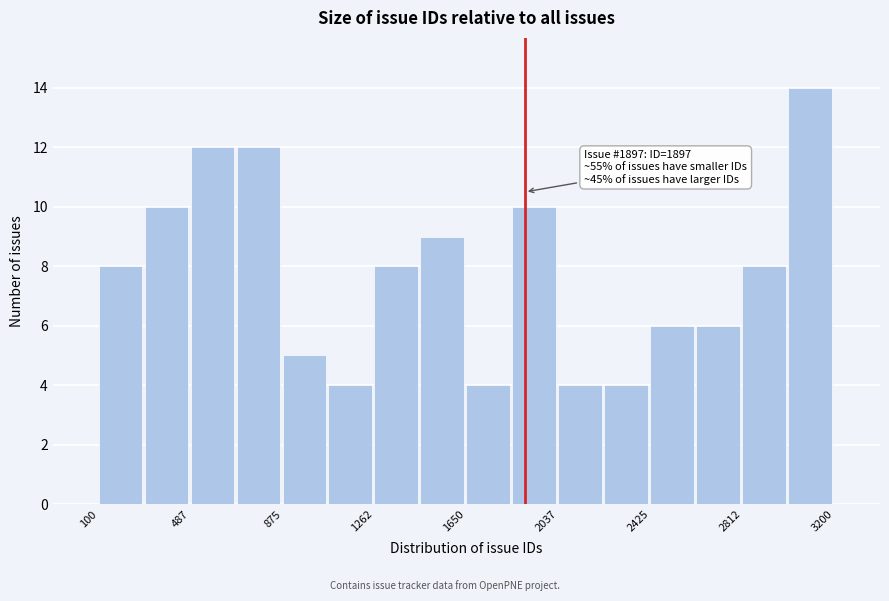

Read against the x-axis, roughly where is the centre of the tallest bar?

3100